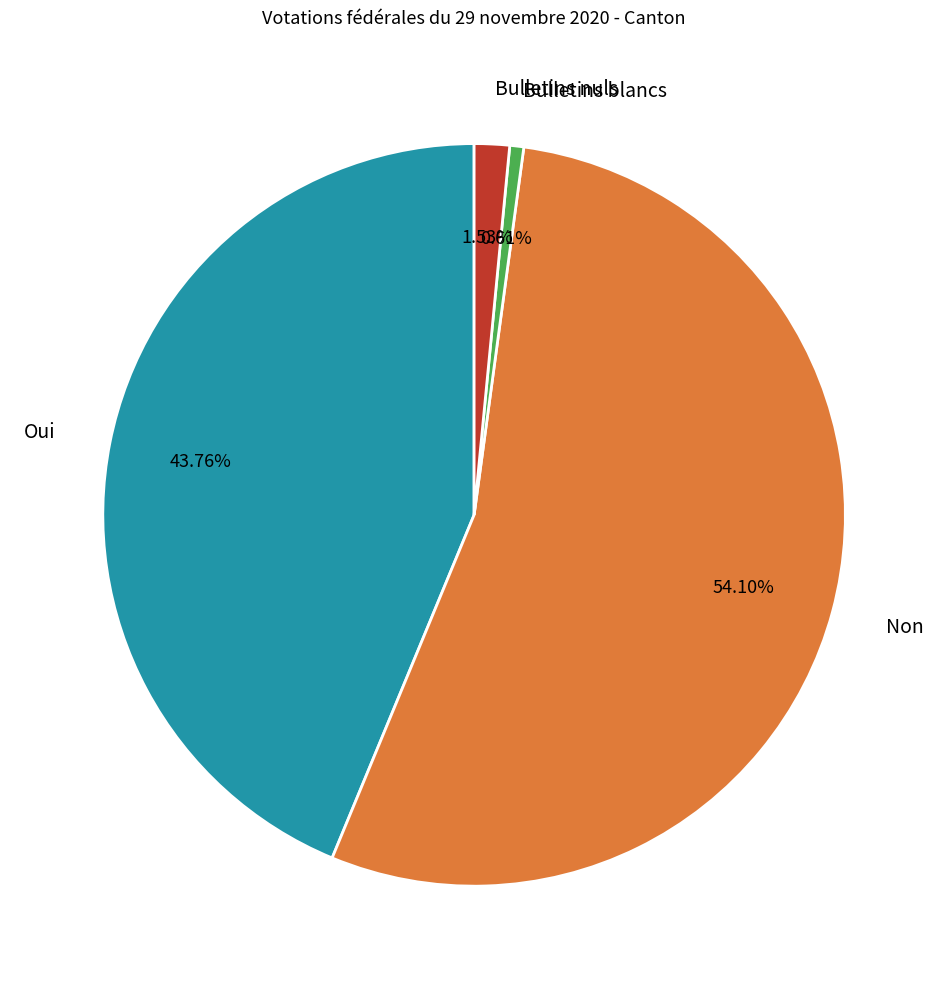

Does Bulletins blancs represent more than half of the total?

No